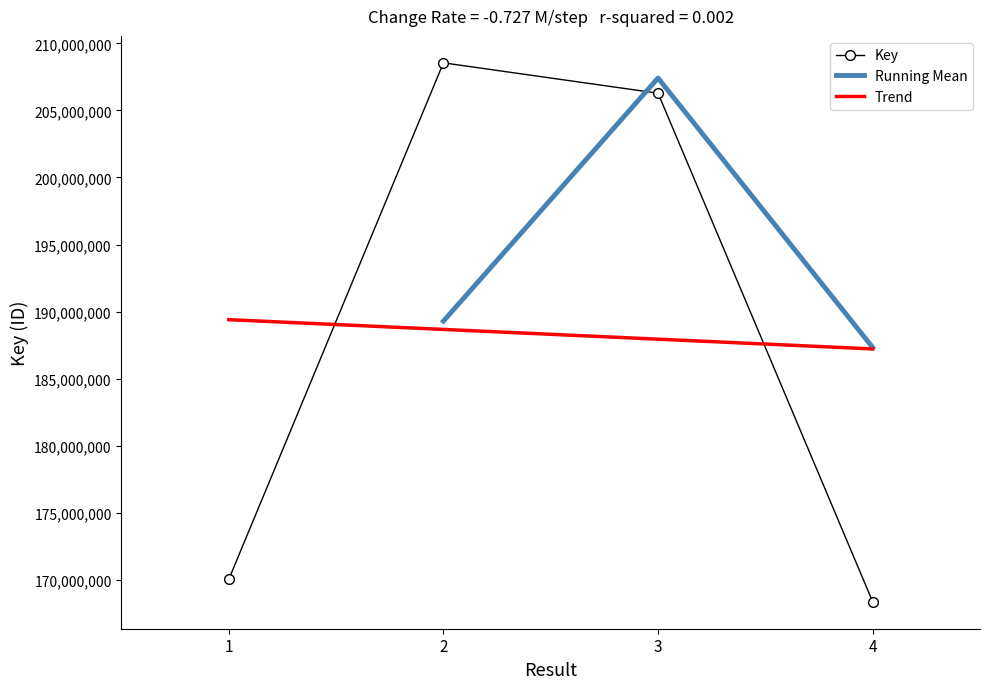

Approximately how many times larger is the value at 3 compared to 2?

1.0